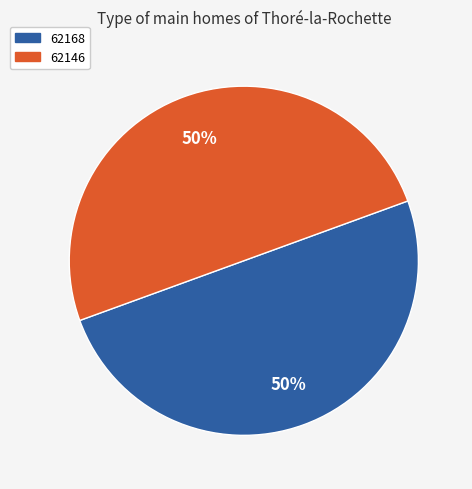

To the nearest percent, what is the difference between the 62168 and 62146 slice percentages?

0%